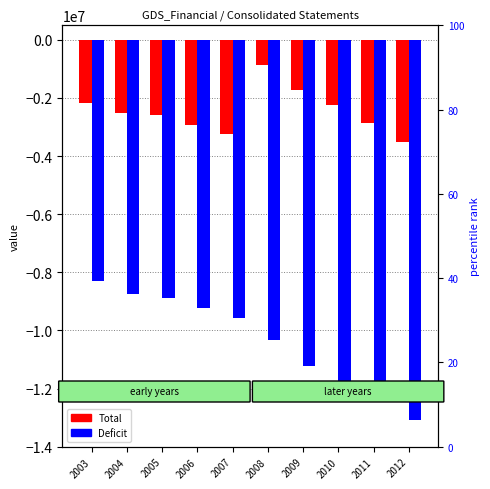

Does the chart contain stacked bars?

No